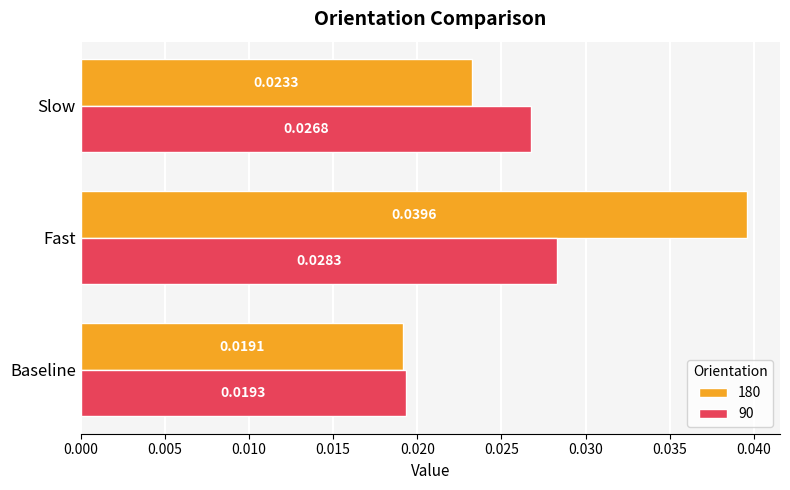

List the series in order of their peak value, highest first.

180, 90